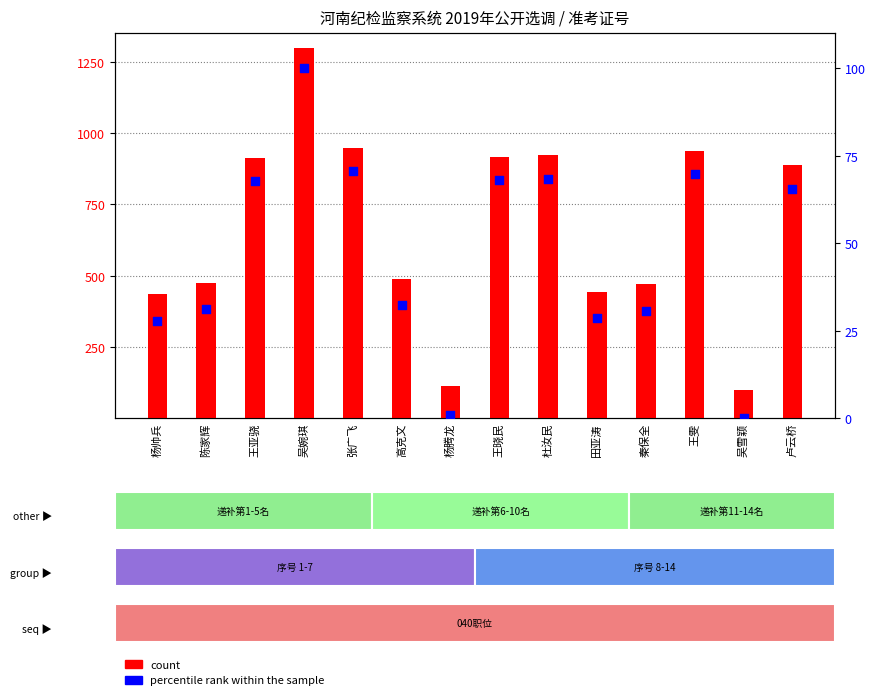

At which category is the sum across all series the highest?

吴婉琪